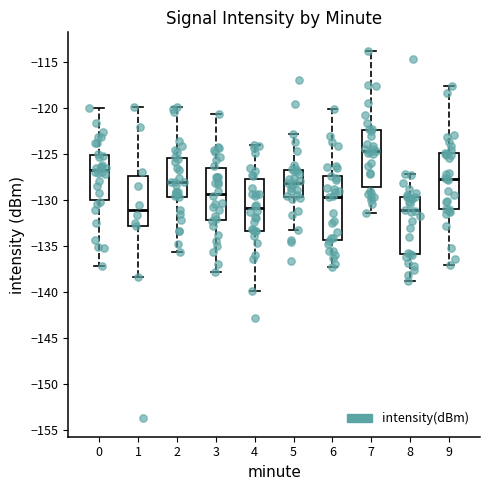

Which box is the tallest, from its lower edge to its upper edge?

6